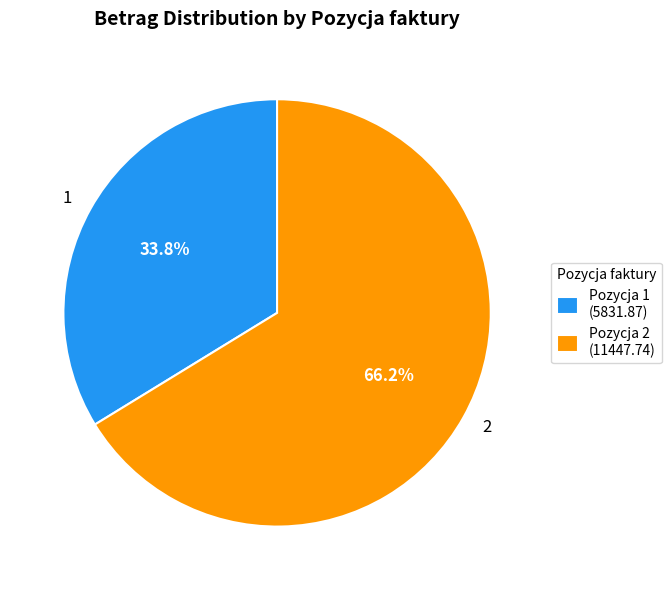

Is it true that 2 is 66% of the pie?

True